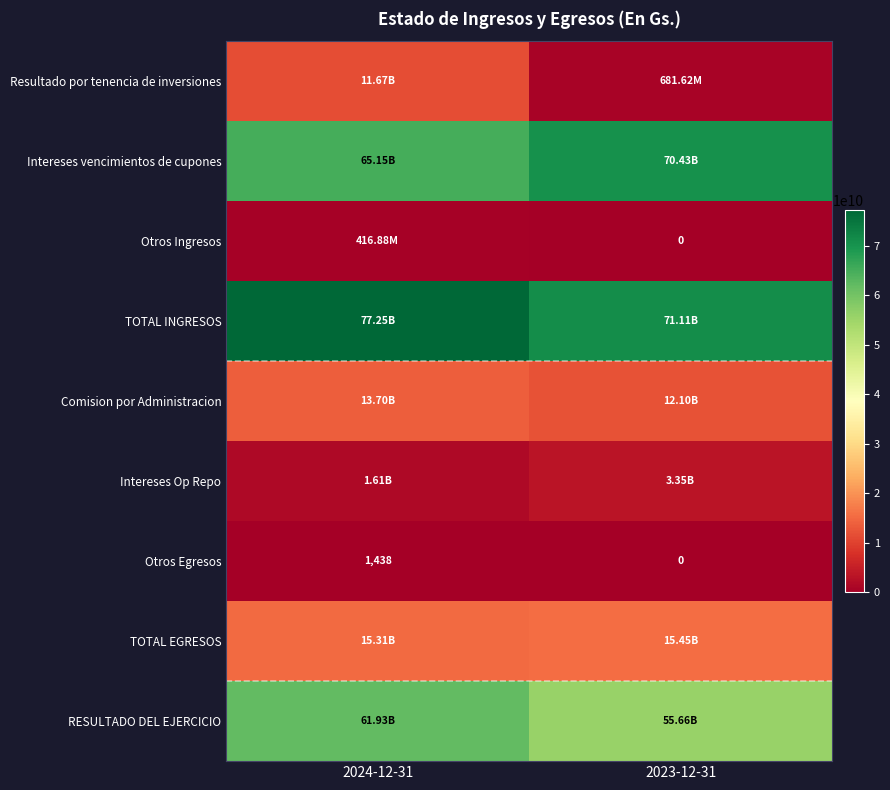

List the series in order of their peak value, lowest first.

Otros Egresos, Otros Ingresos, Intereses Op Repo, Resultado por tenencia de inversiones, Comision por Administracion, TOTAL EGRESOS, RESULTADO DEL EJERCICIO, Intereses vencimientos de cupones, TOTAL INGRESOS